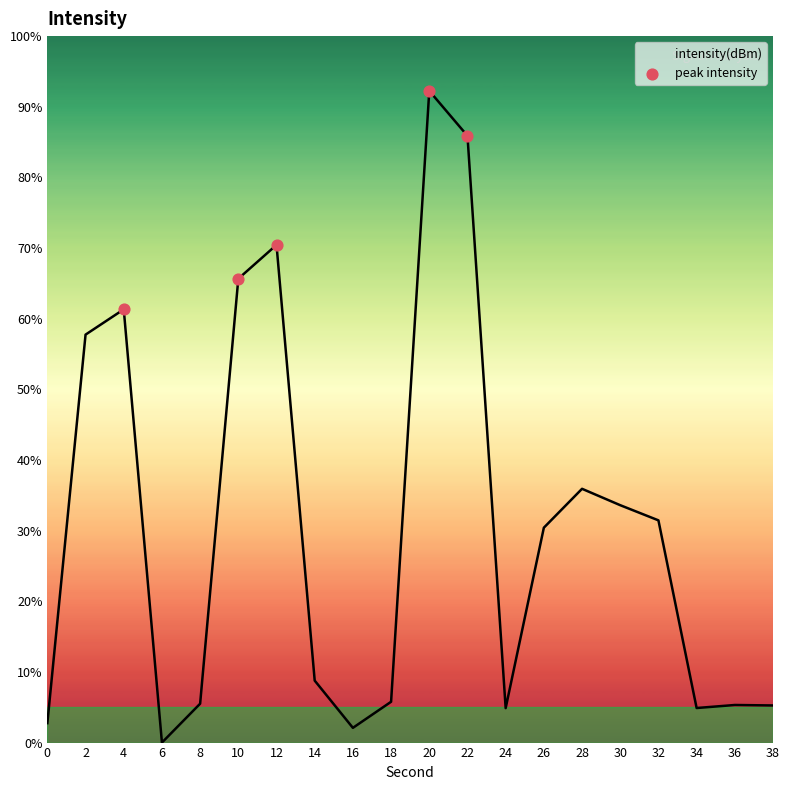

Between 26 and 28, which is larger?

28